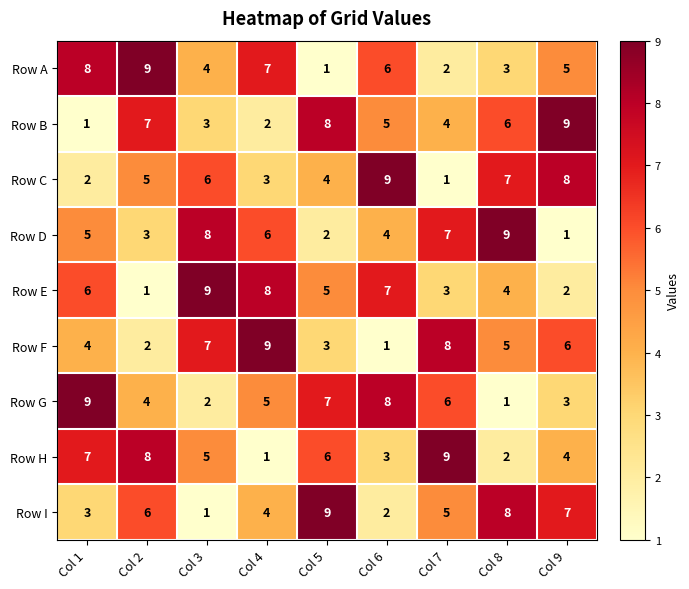

What is the difference between the maximum and minimum values in the Row A series?

8